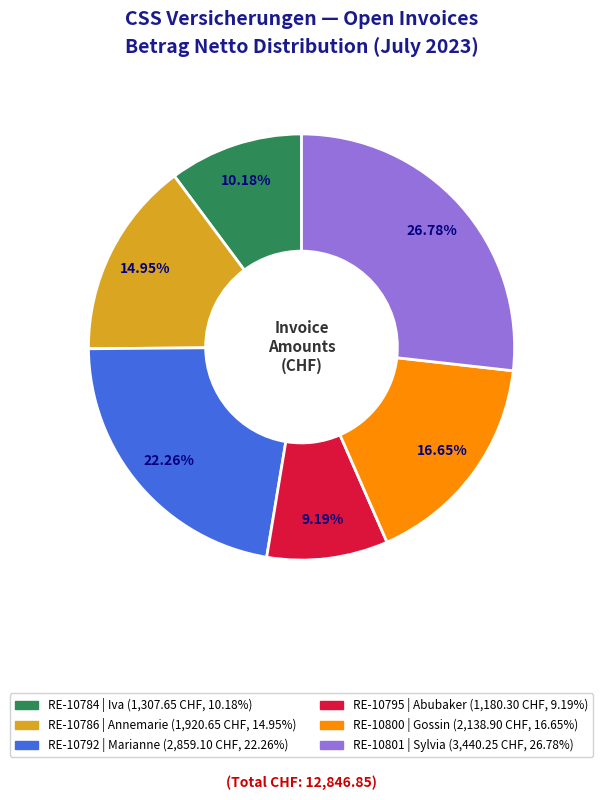

What percentage is the RE-10792 slice, to the nearest percent?

22%